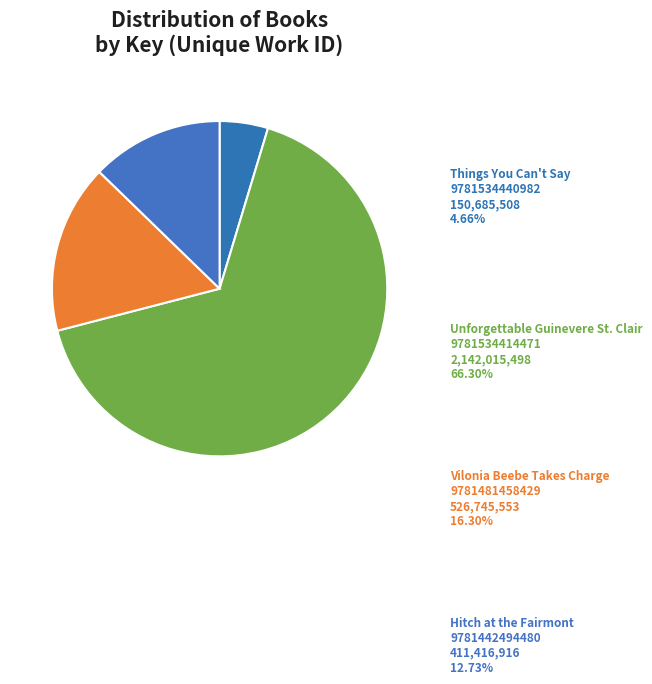

How many slices are in this pie chart?

4